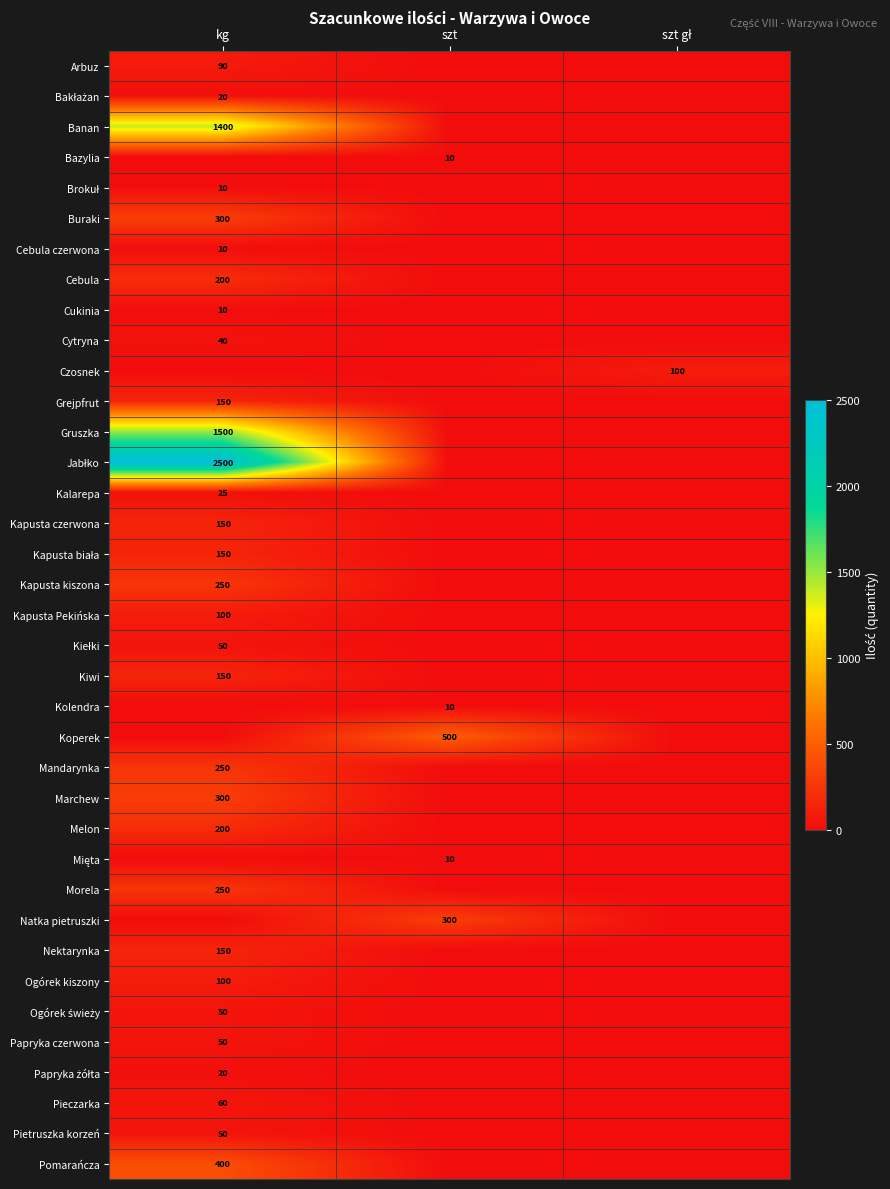

Is it true that Ogórek kiszony equals 100 at kg?

True